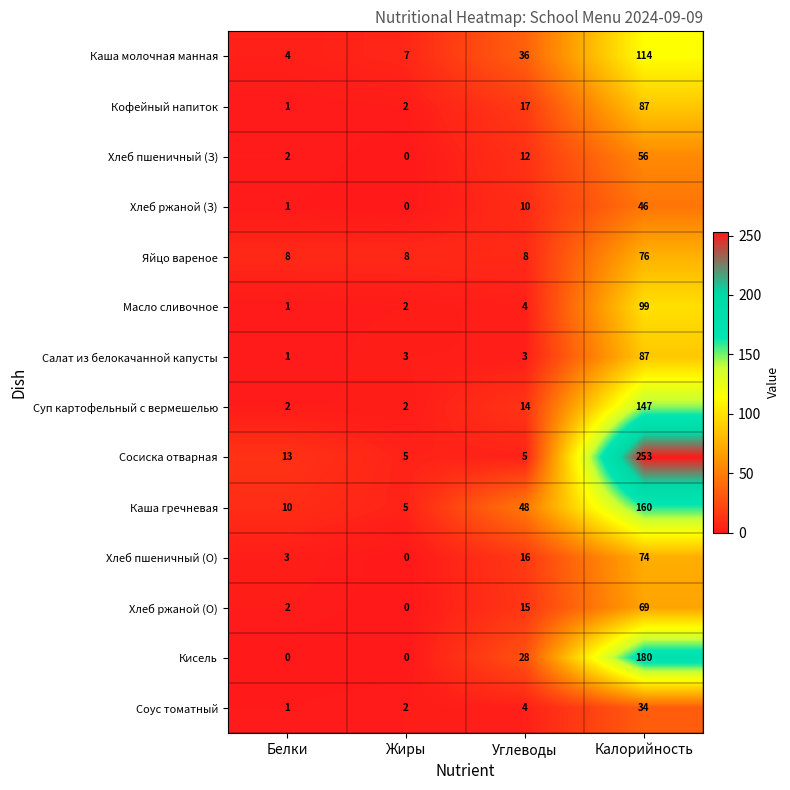

How many Яйцо вареное values are between 8 and 76?

4